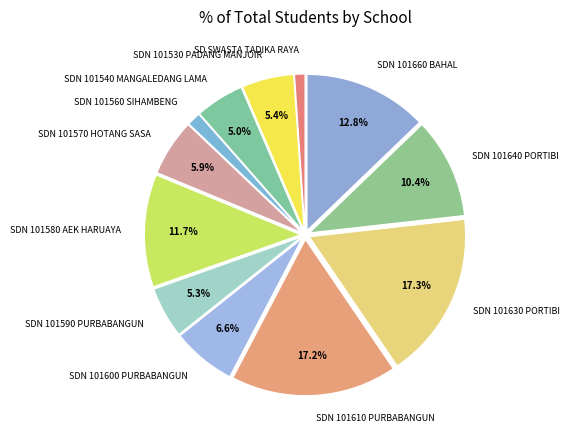

To the nearest percent, what is the average slice percentage?

8%